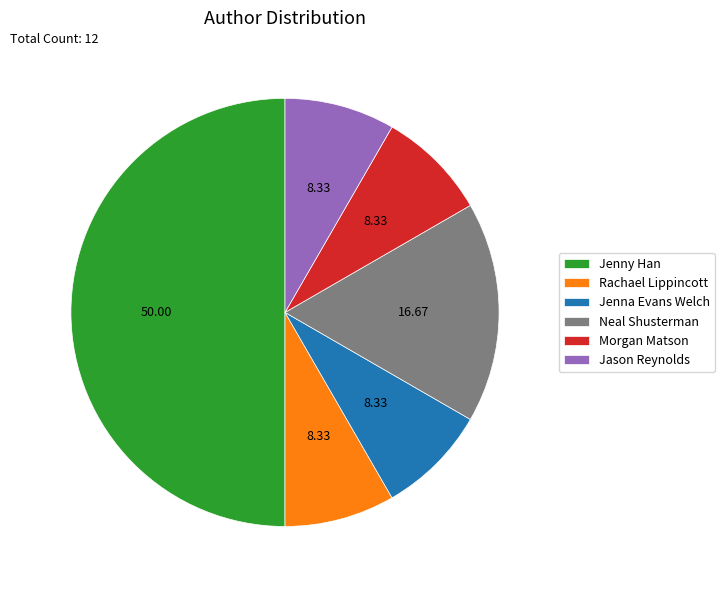

The Neal Shusterman slice represents 7% of the pie. True or false?

False